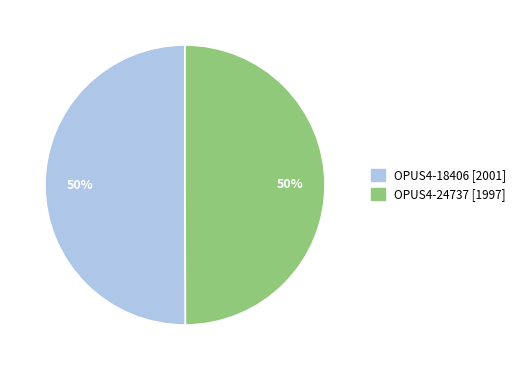

Is the sum of OPUS4-24737 [1997] and OPUS4-18406 [2001] greater than half?

Yes